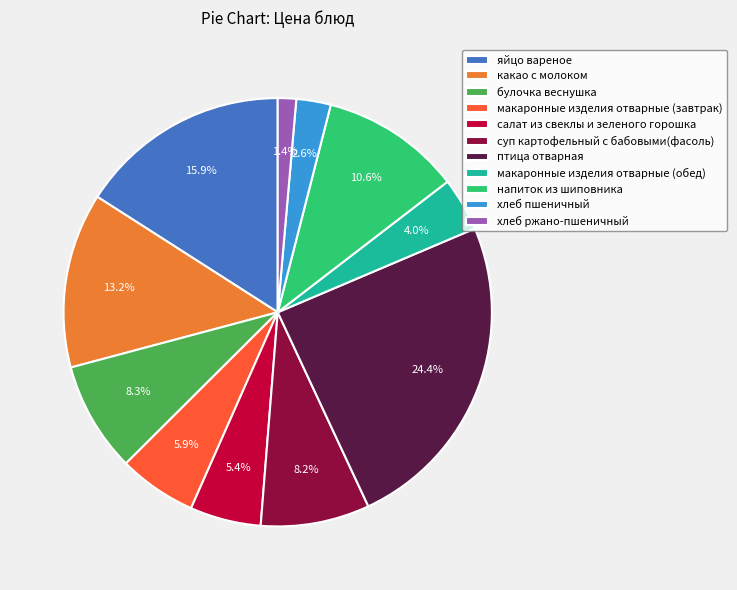

To the nearest percent, what is the combined percentage of макаронные изделия отварные (обед) and булочка веснушка?

12%